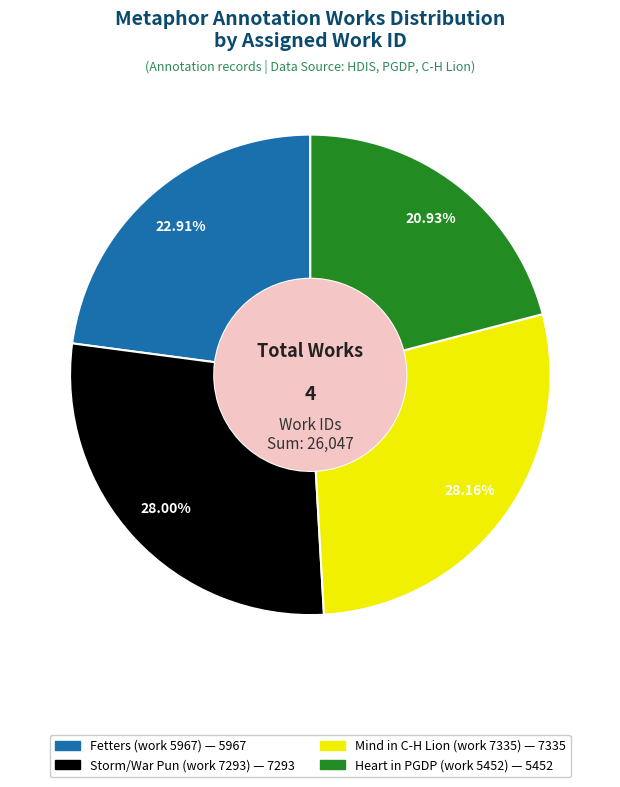

How much of the chart is everything except Fetters (work 5967)?

77.1%